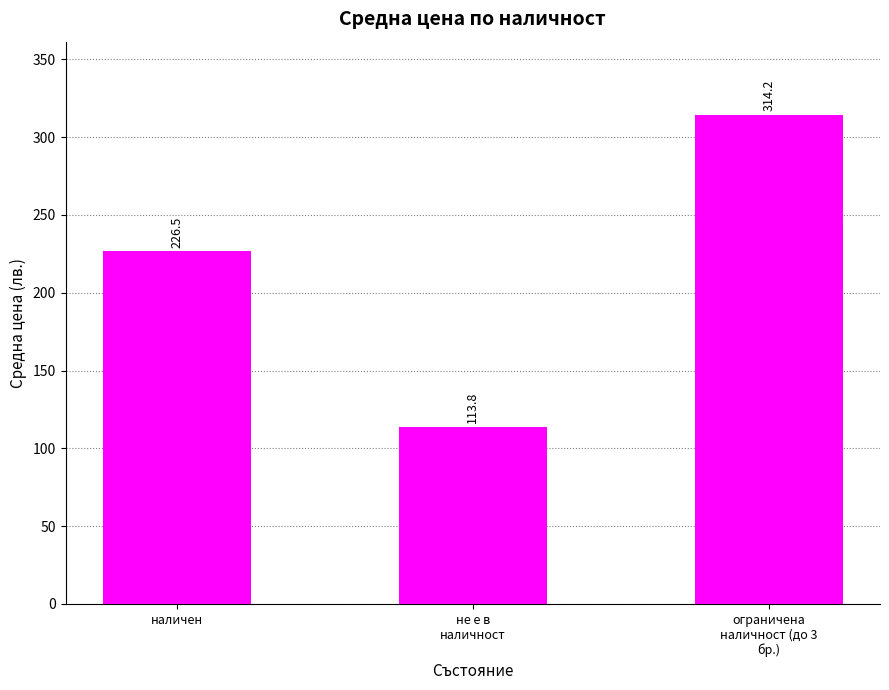

How many data points are above 226?

2